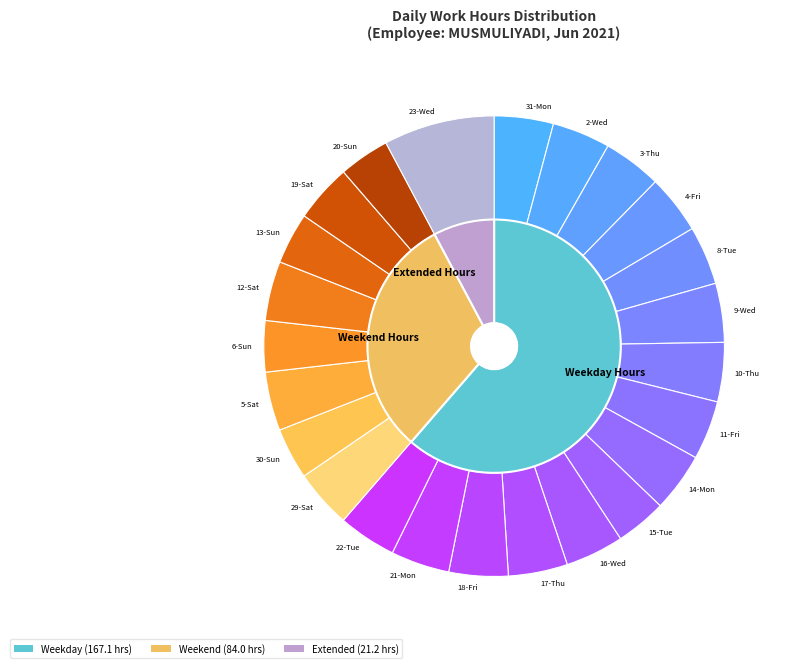

How much of the chart is everything except 15-Tue?

96.4%